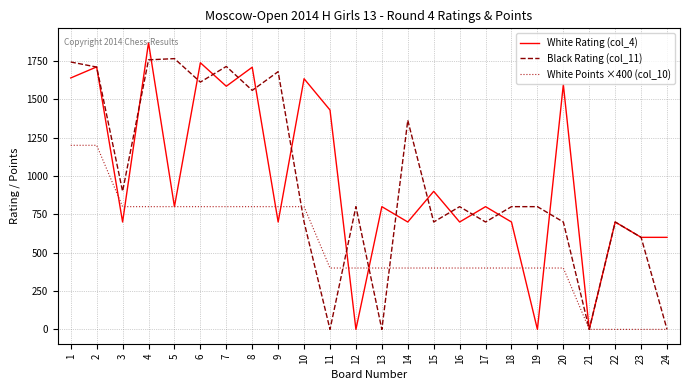

Is it true that White Rating (col_4) equals 700 at 14?

True